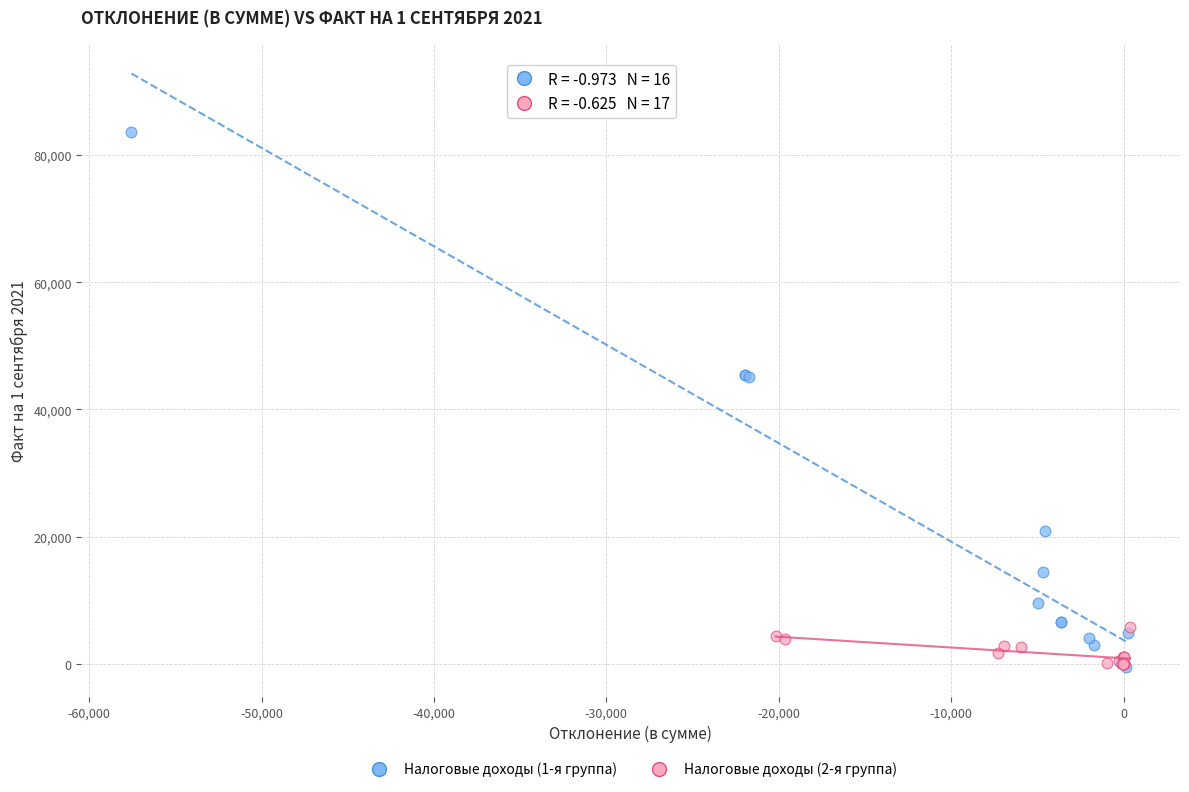

Which series has the largest Y range (max minus min)?

Налоговые доходы (1-я группа)